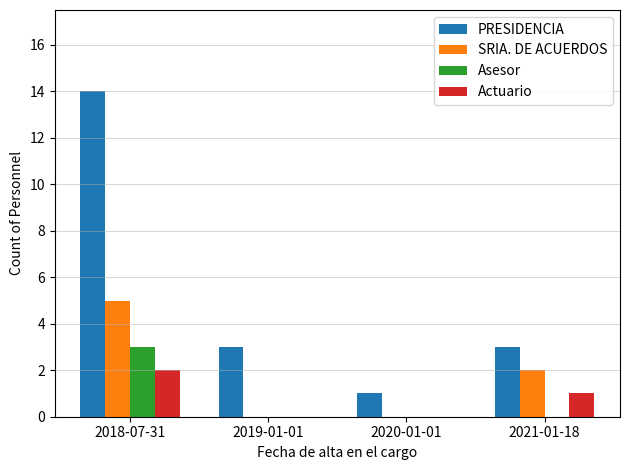

What is the total value across all series at 2018-07-31?

24